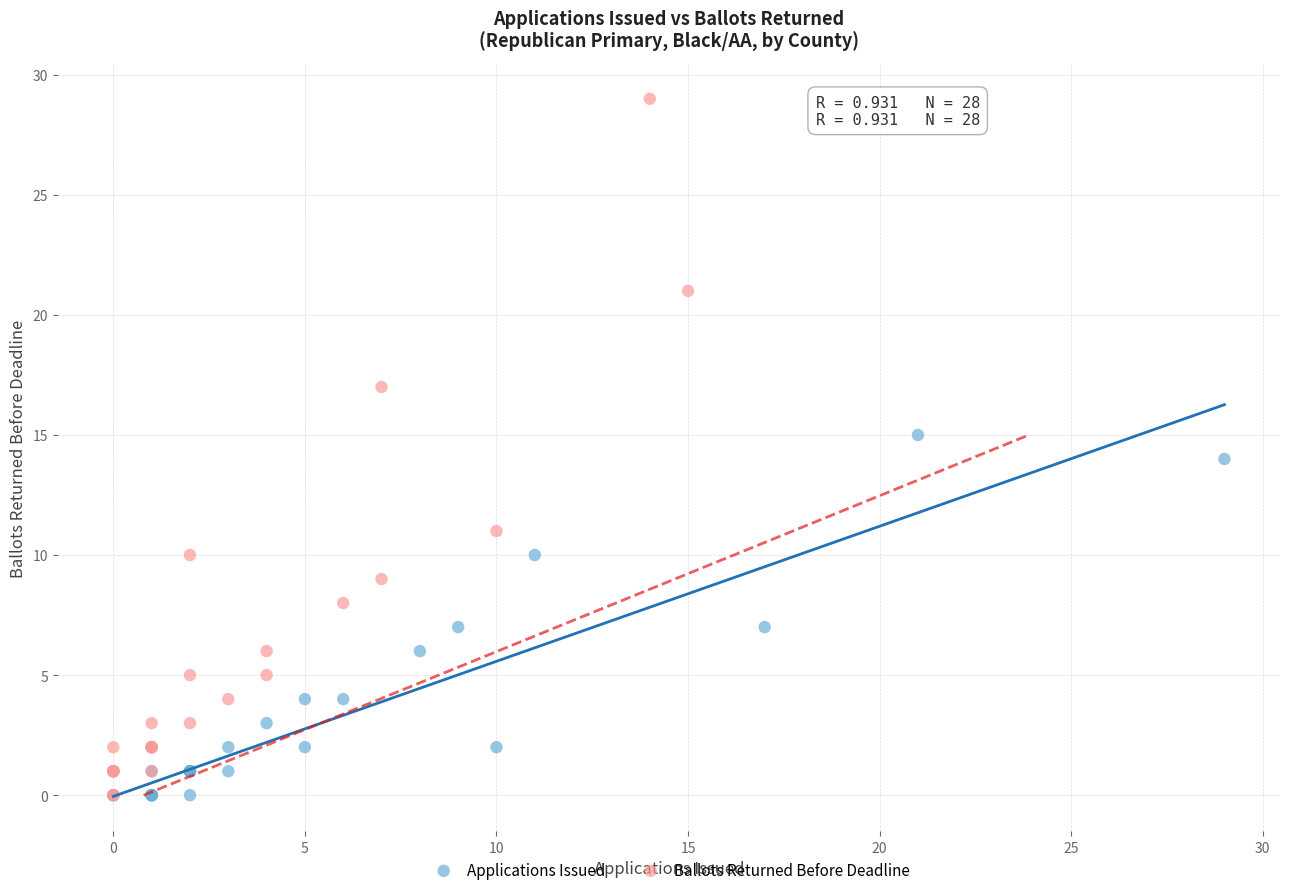

Which series reaches the maximum Y coordinate?

Ballots Returned Before Deadline